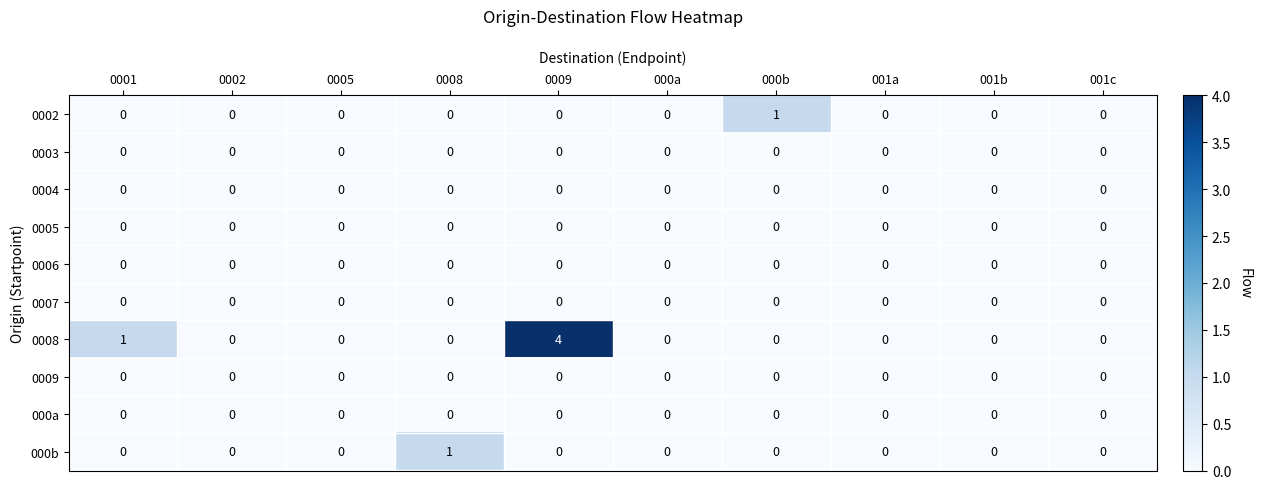

The value of 0009 at 0008 is 0. True or false?

True